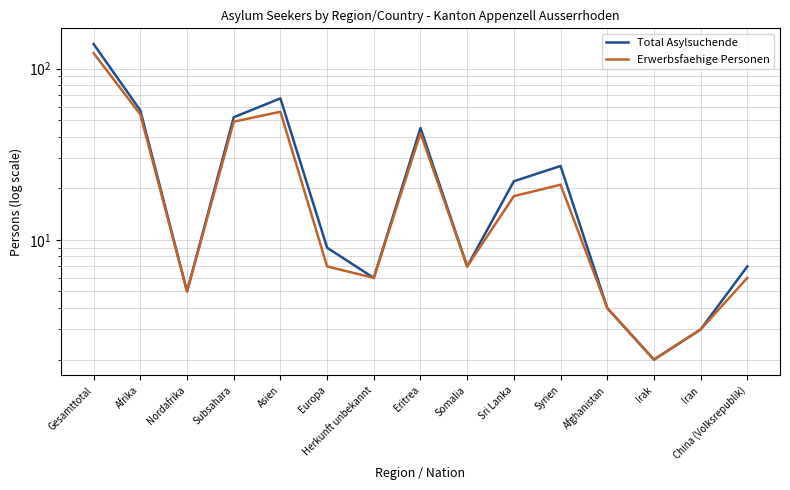

Which series has the widest spread of values?

Total Asylsuchende